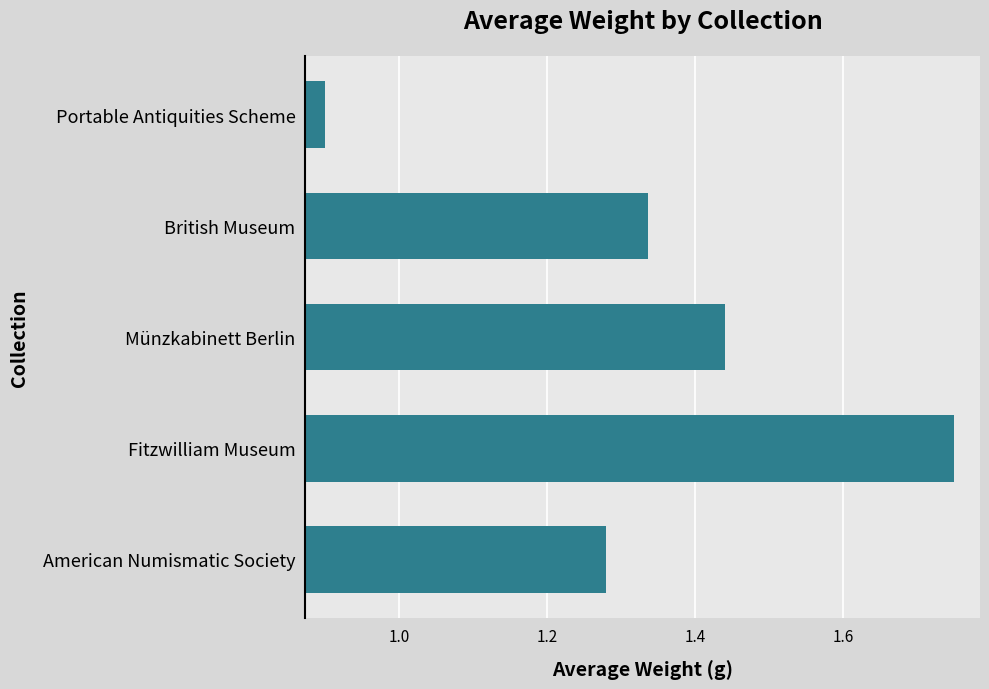

At which label is the value closest to 1?

Portable Antiquities Scheme